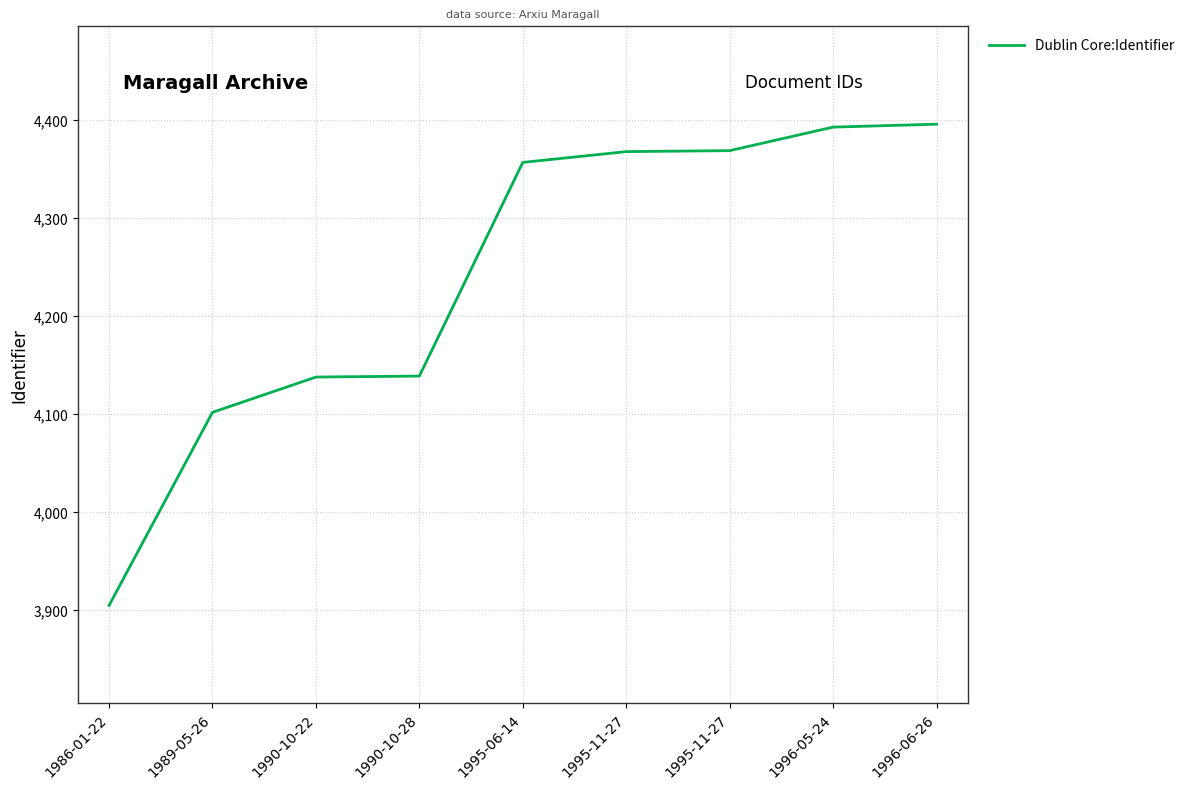

What is the average value?

4241